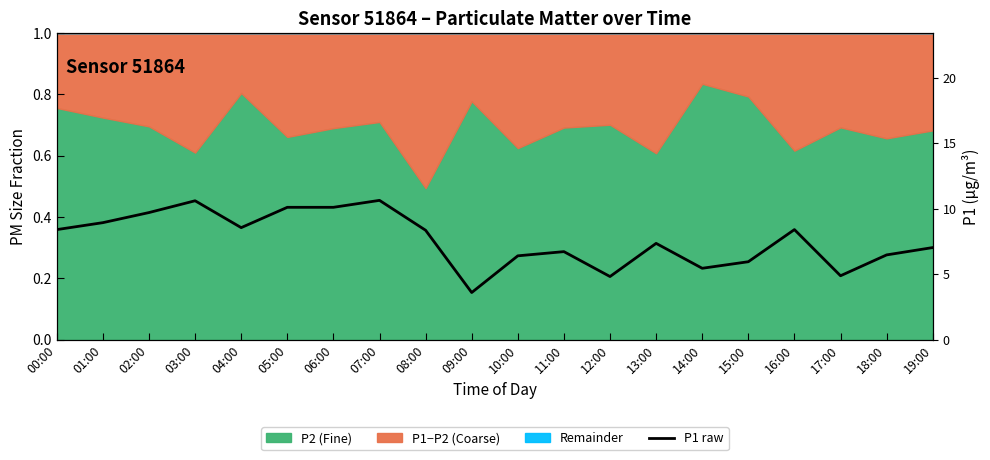

Is it true that the value at 16:00 is 11.4?

False